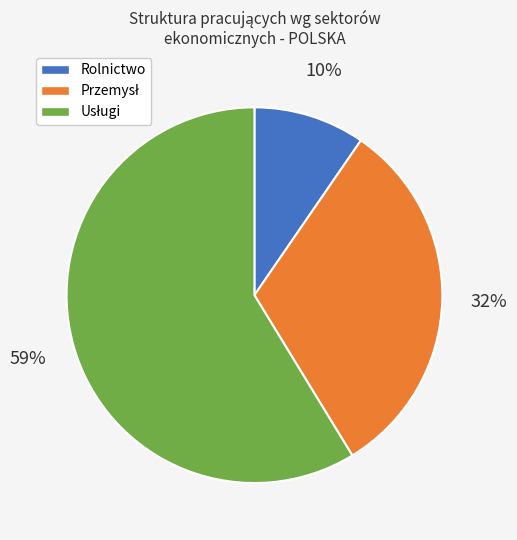

To the nearest percent, what is the average slice percentage?

33%